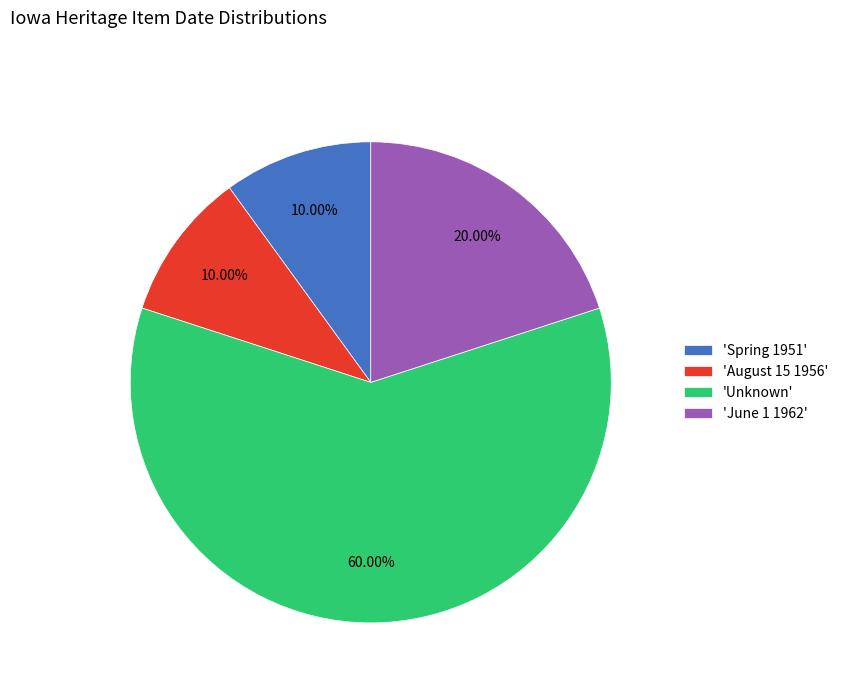

Is there a majority slice in this chart?

Yes